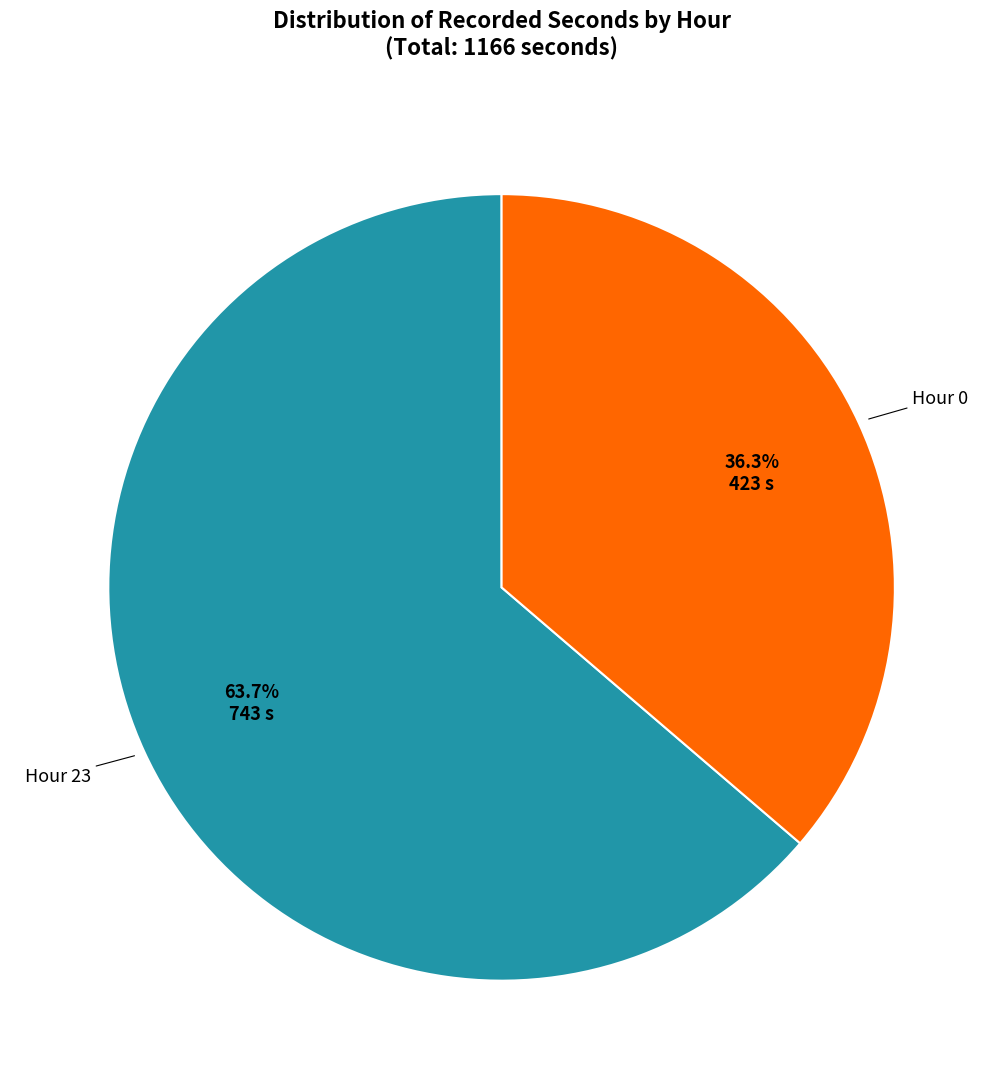

Does any single category account for the majority?

Yes